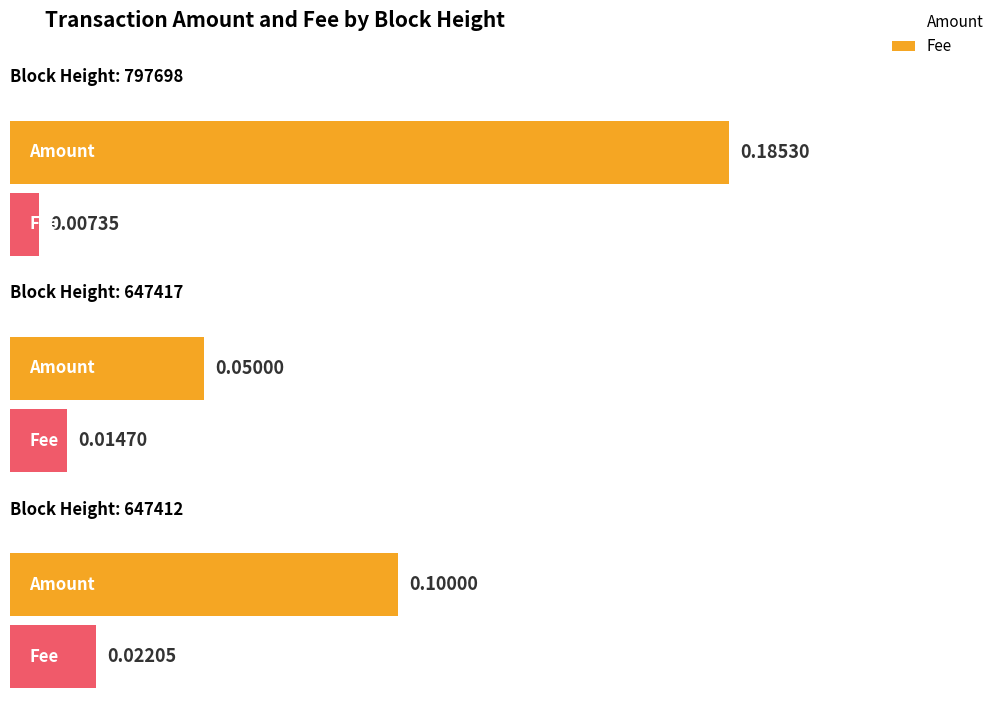

What is the total value across all series at 797698?

0.2